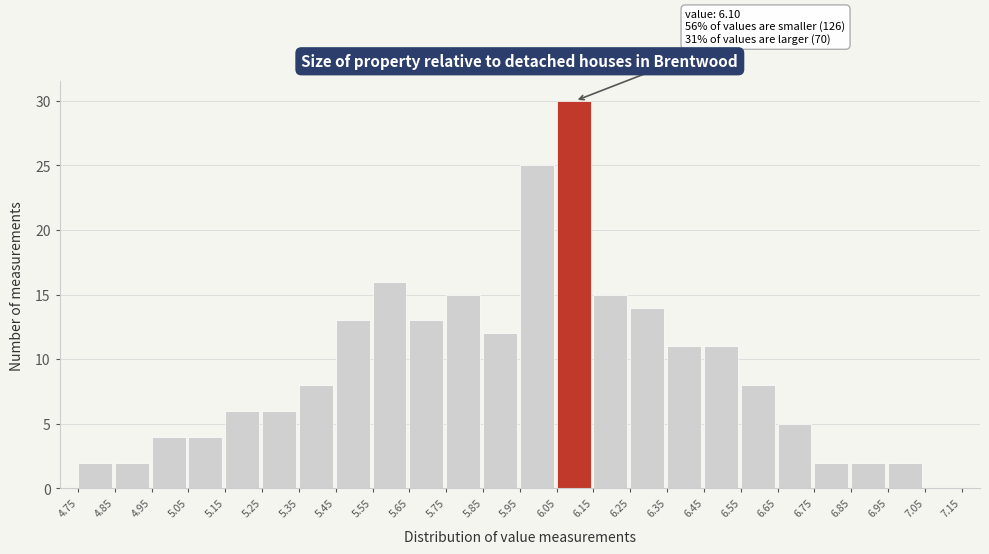

Over which range of the x-axis is the bar tallest?

6.05 to 6.15